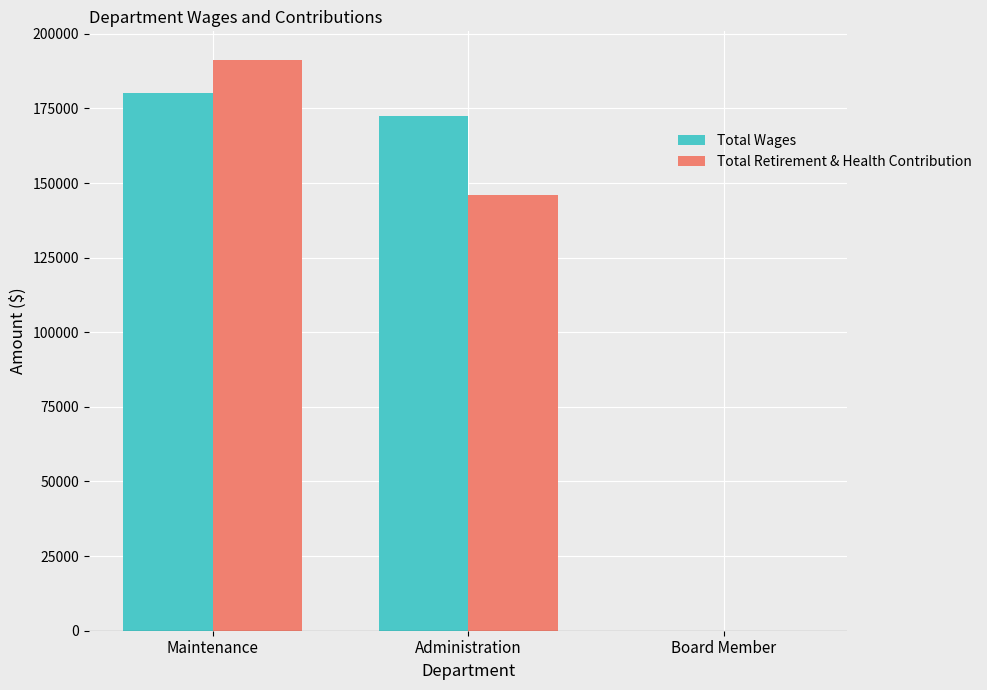

Is it true that Total Wages equals 55233 at Administration?

False